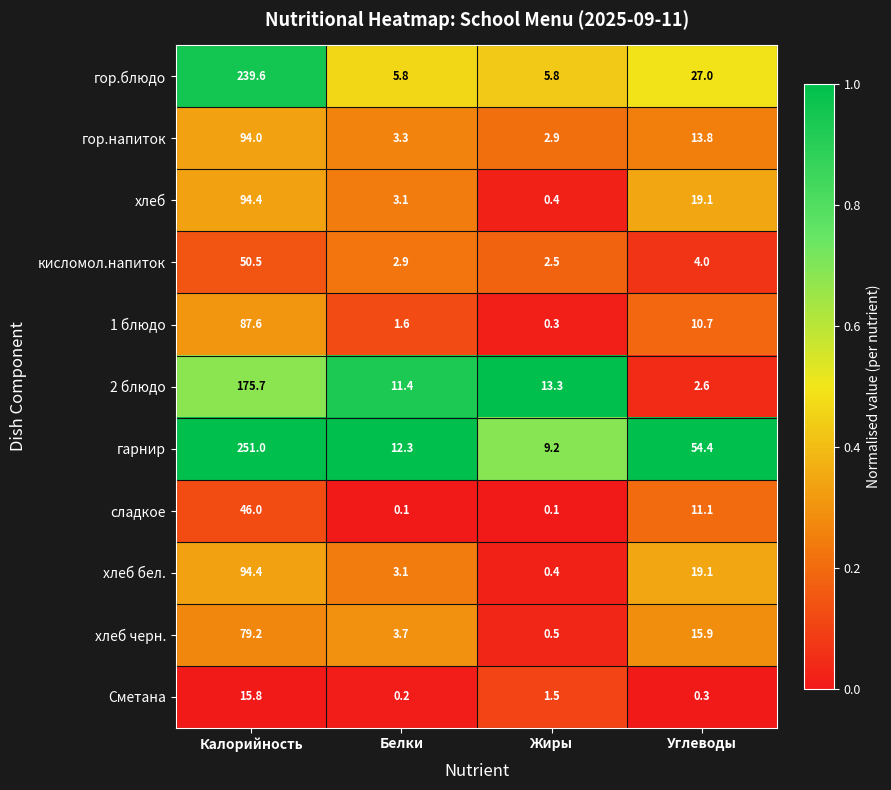

Which series has the widest spread of values?

гарнир